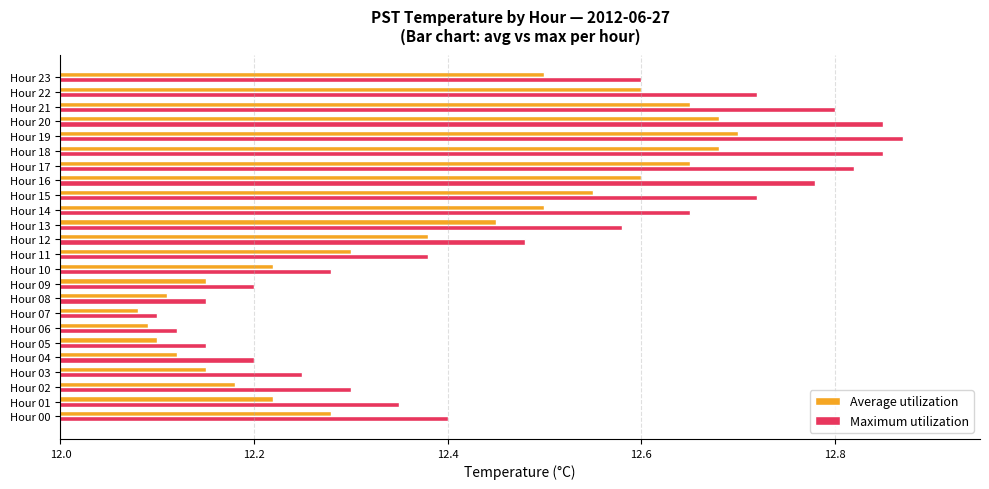

What is the sum of all Average utilization values?

296.9